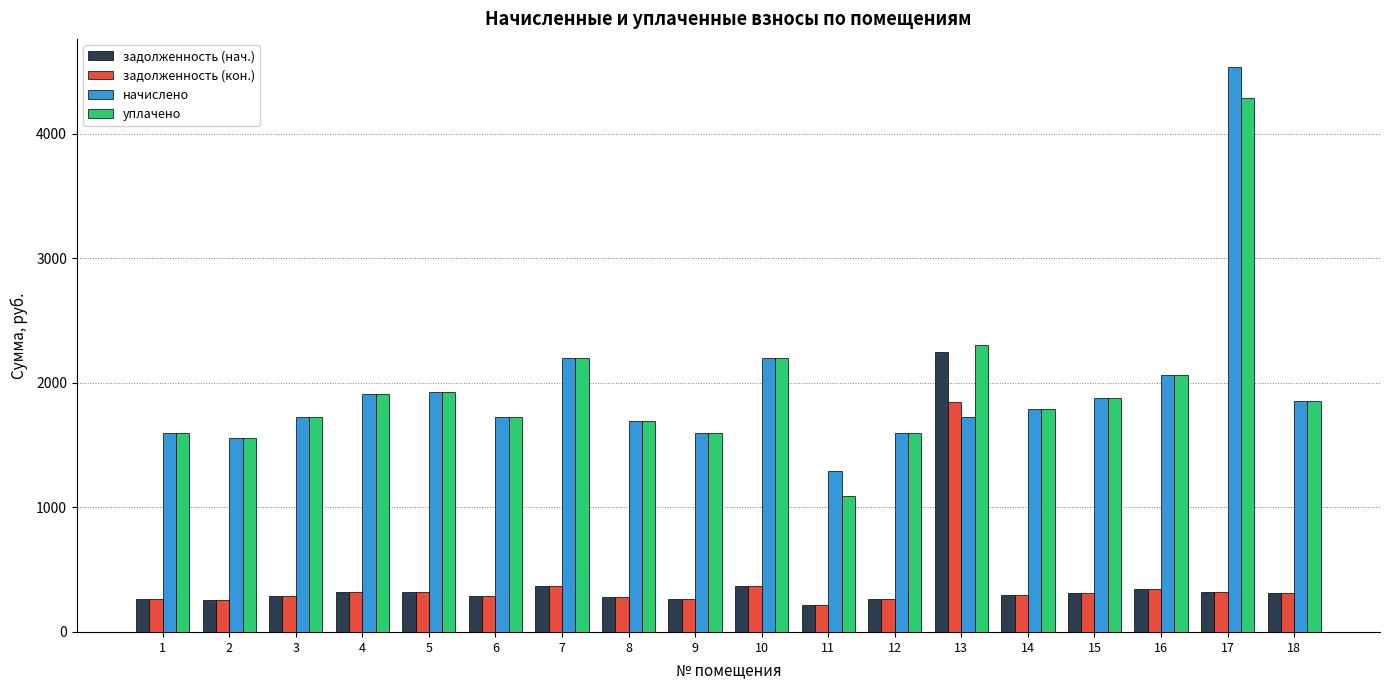

How many data points in уплачено are above 1857?

9